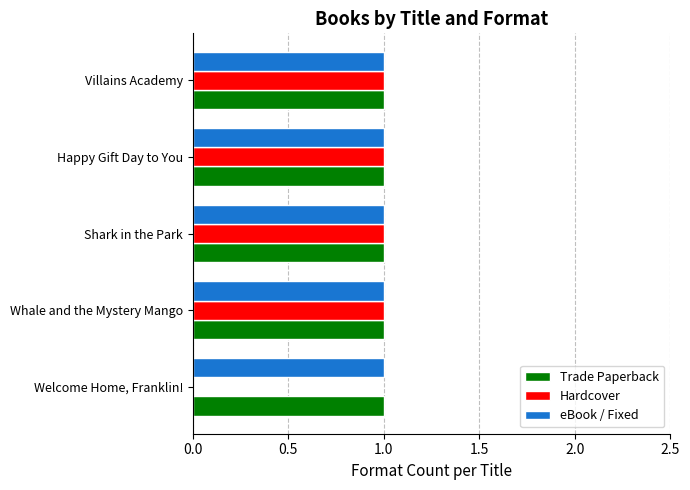

What is the total value across all series at Happy Gift Day to You?

3